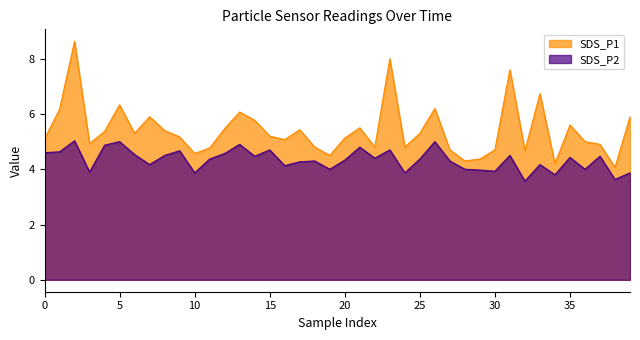

Is it true that SDS_P1 equals 2.4 at 25?

False